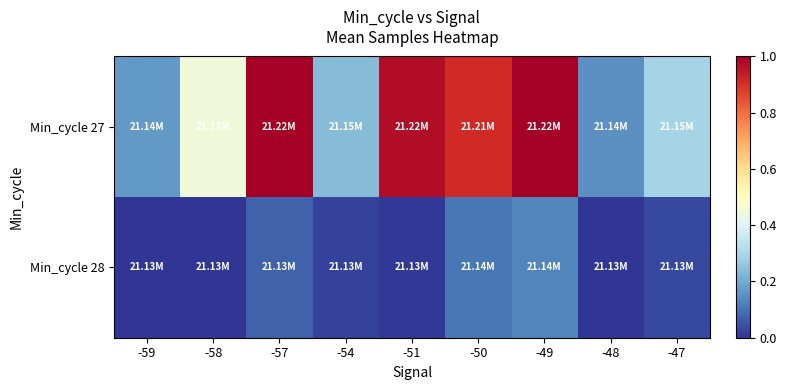

What is the total value across all series at -54?

42277432